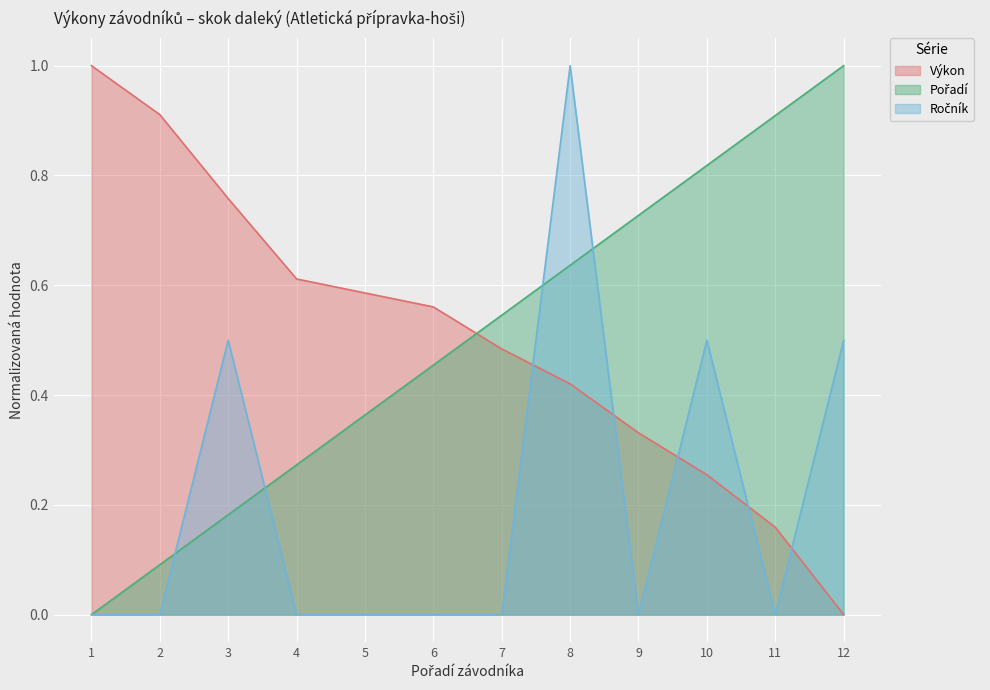

True or false: Výkon has a value of 0.9 at 6.

False